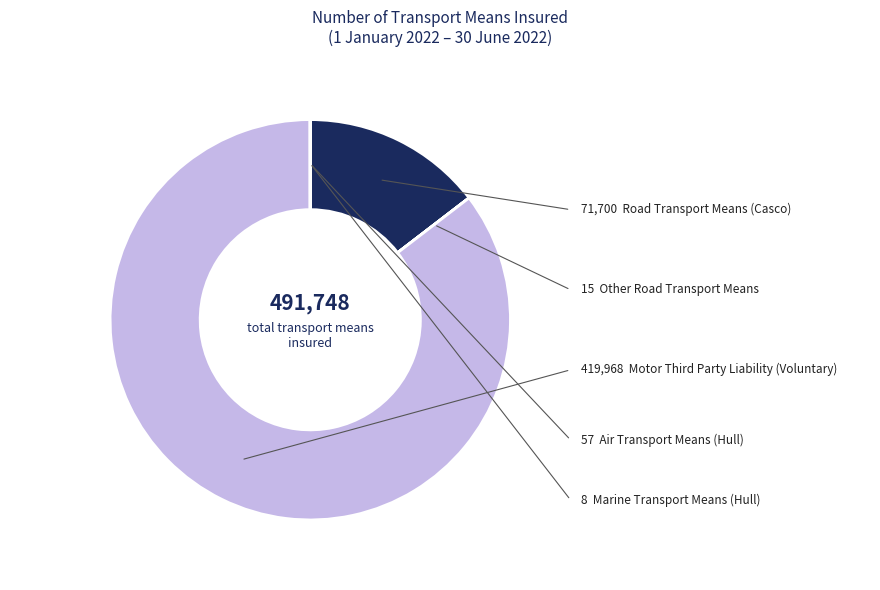

Is there any slice that represents more than half of the pie?

Yes